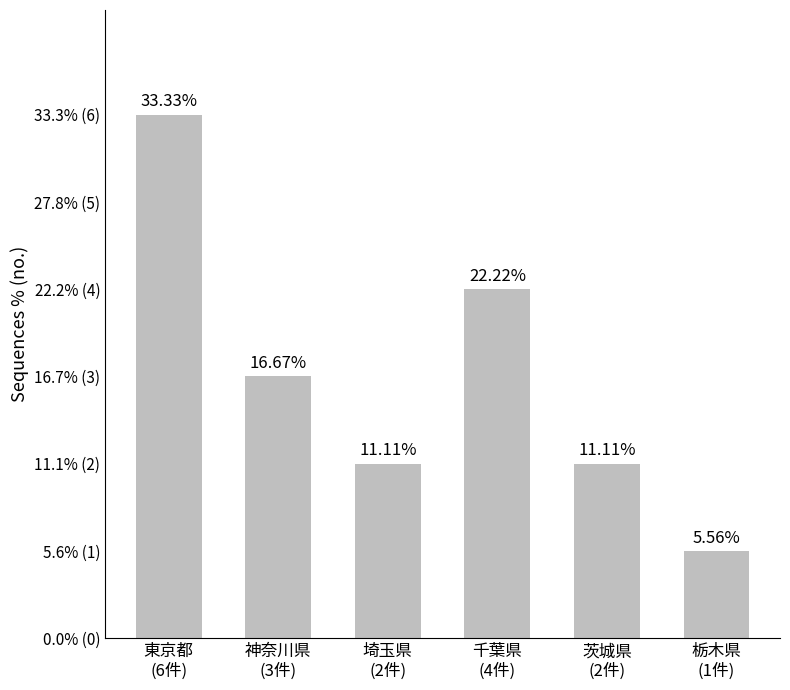

At which category does the chart reach its peak across all series?

東京都
(6件)